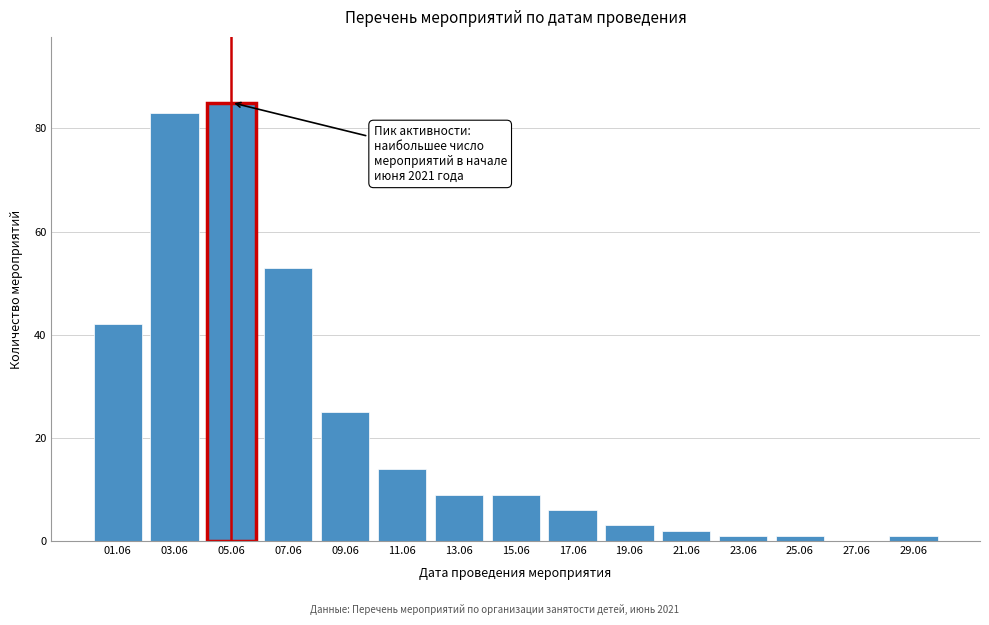

Reading left to right, list all the values displayed in this chart.

01.06=42	03.06=83	05.06=85	07.06=53	09.06=25	11.06=14	13.06=9	15.06=9	17.06=6	19.06=3	21.06=2	23.06=1	25.06=1	27.06=0	29.06=1